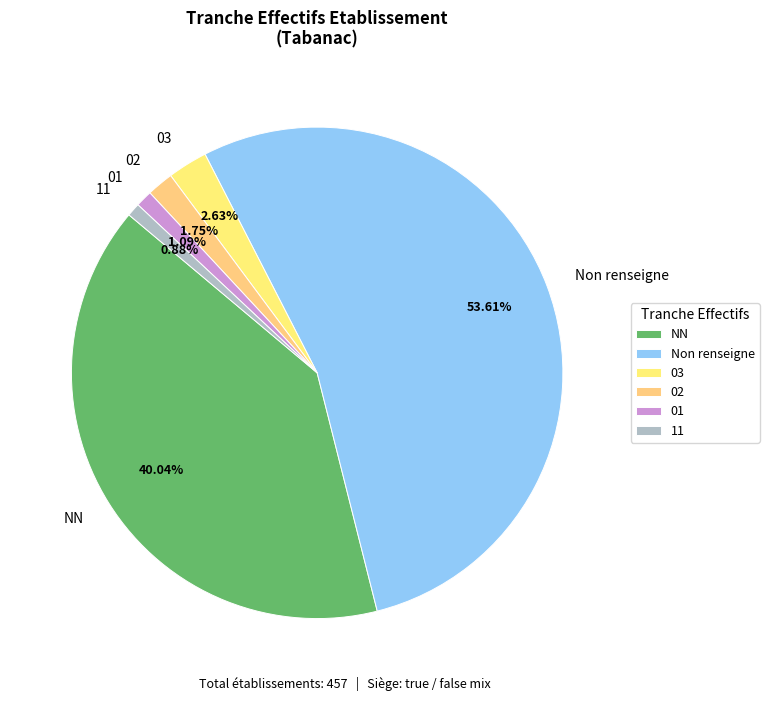

To the nearest percent, what is the difference between the NN and 02 slice percentages?

38%